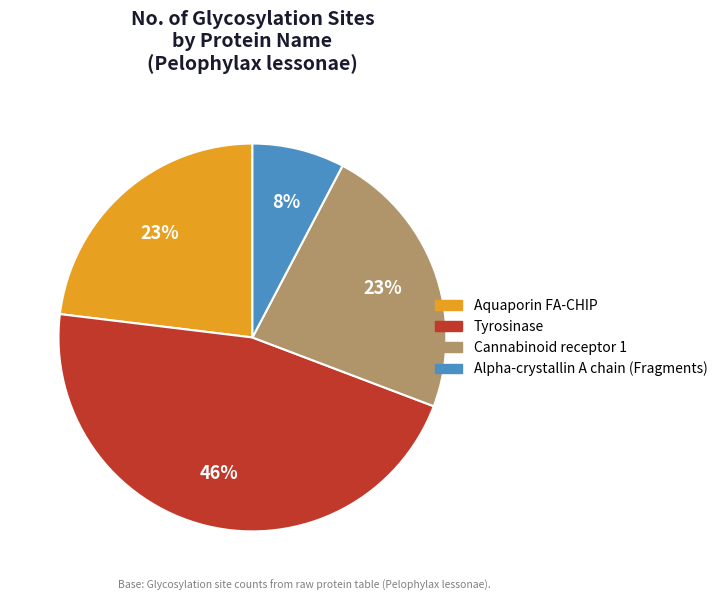

Is it true that Cannabinoid receptor 1 is 11% of the pie?

False